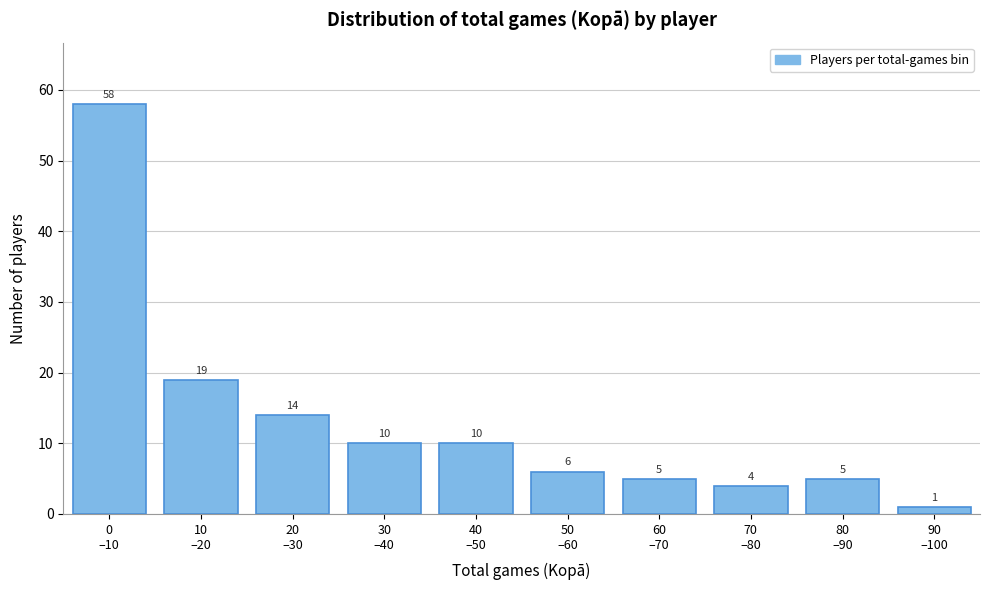

Reading right to left, extract all data points from this chart.

1	5	4	5	6	10	10	14	19	58